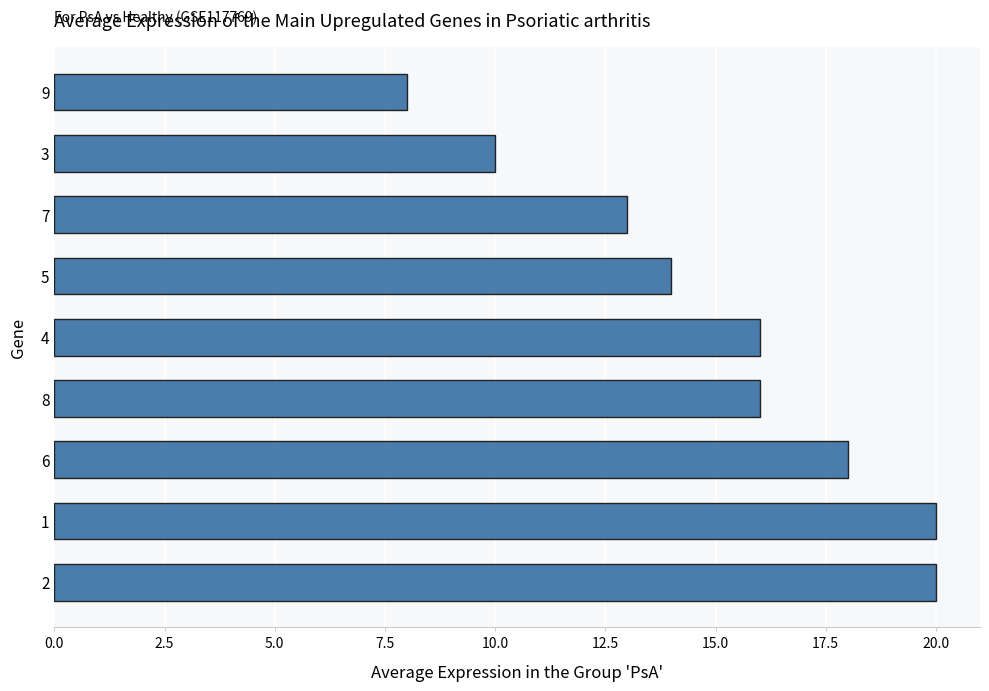

What is the sum of all values?

135